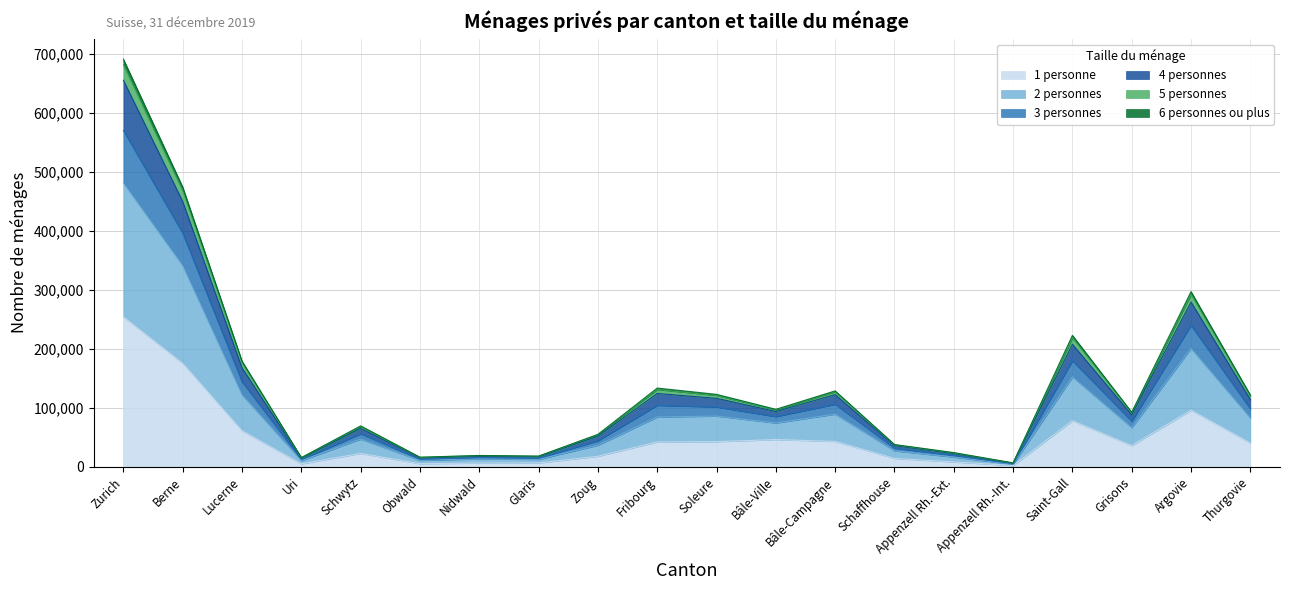

At which category is the sum across all series the highest?

Zurich